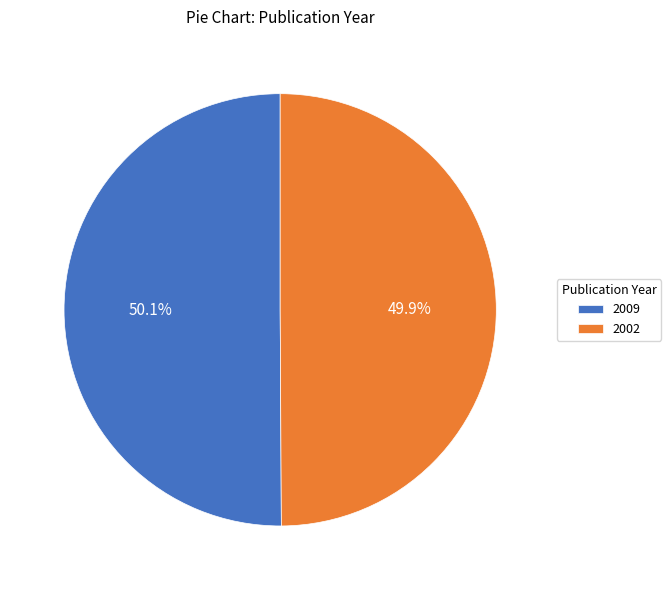

What is the total percentage of 2009 and 2002?

100.0%